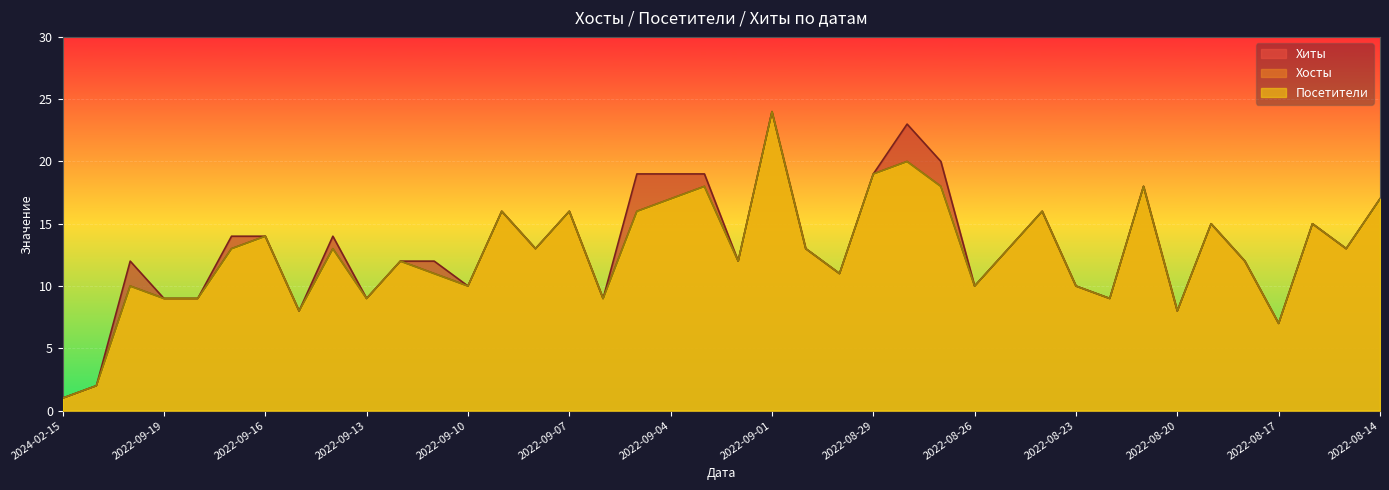

True or false: Посетители and Хосты intersect in this chart.

False